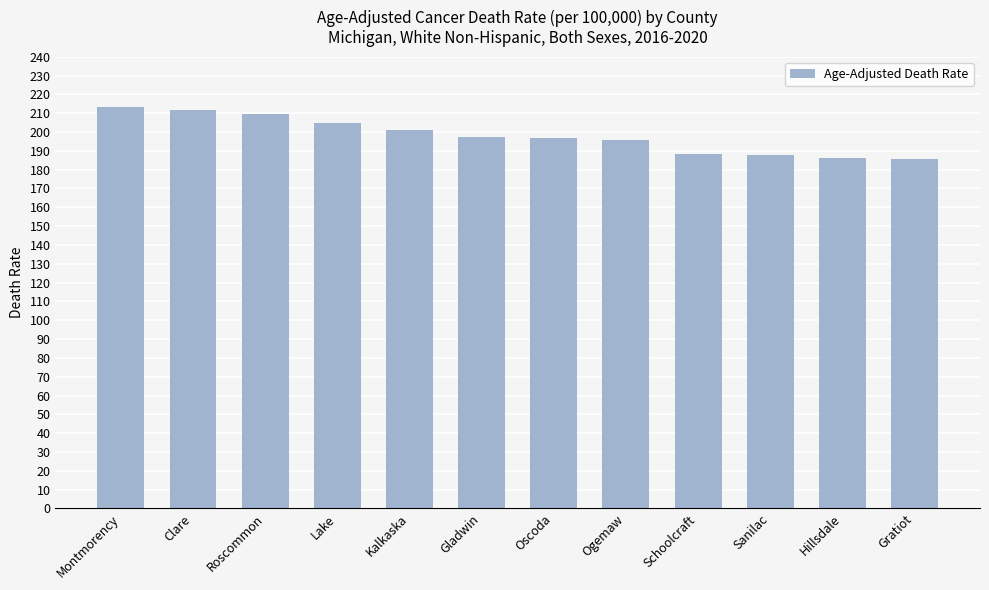

What position from the right is Lake?

9